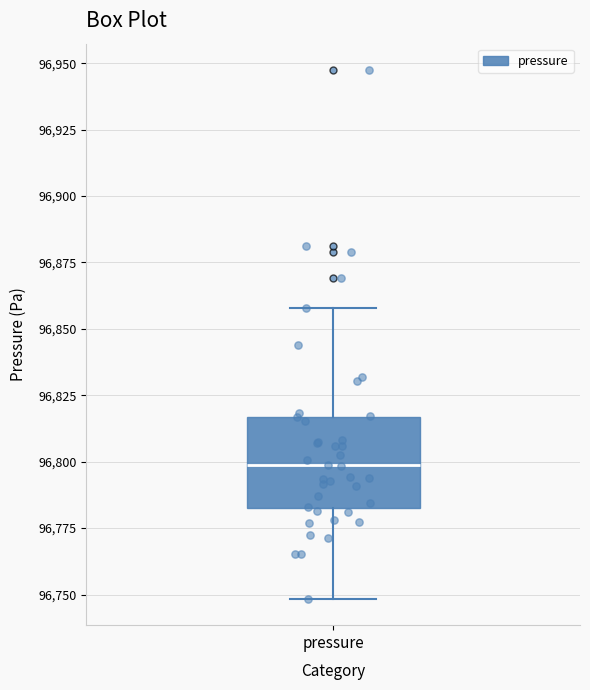

Where does the median line of the box for pressure sit on the y-axis? The values are not printed on the chart, so give them approximately, as read against the axis.

96800